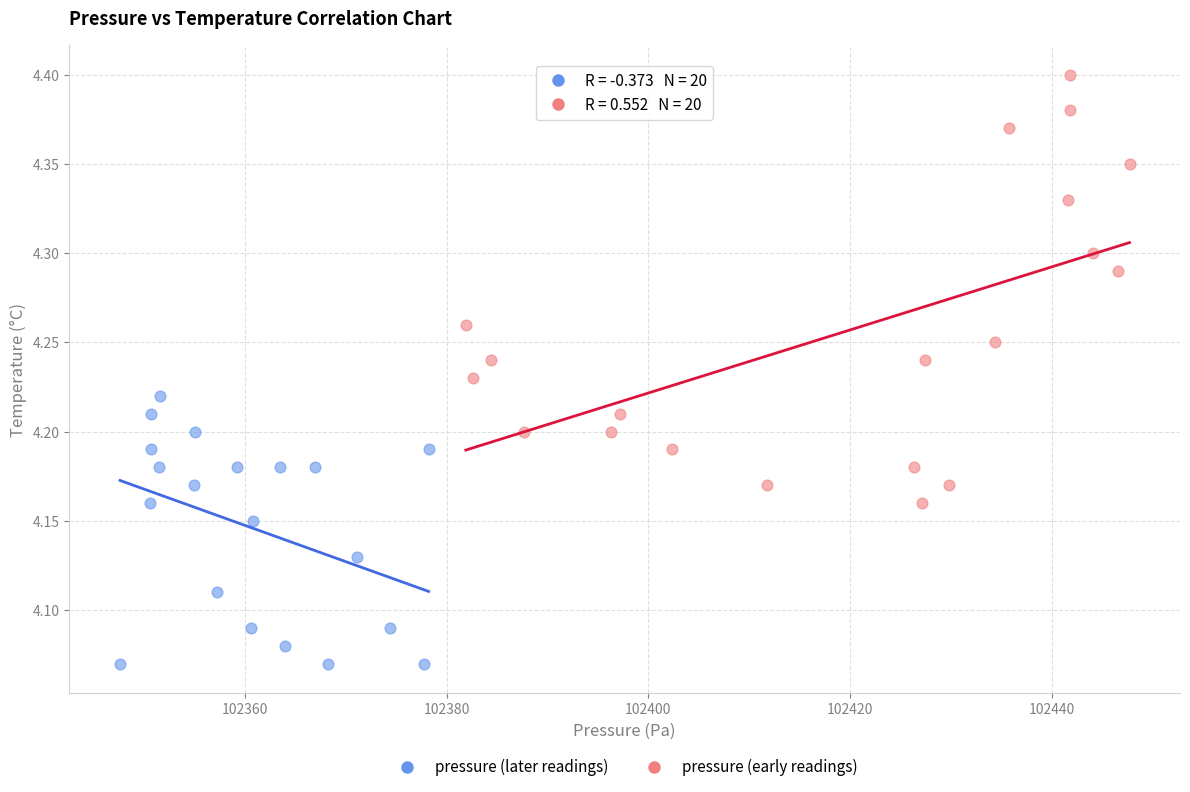

Which series has the widest spread of Y values?

pressure (early readings)